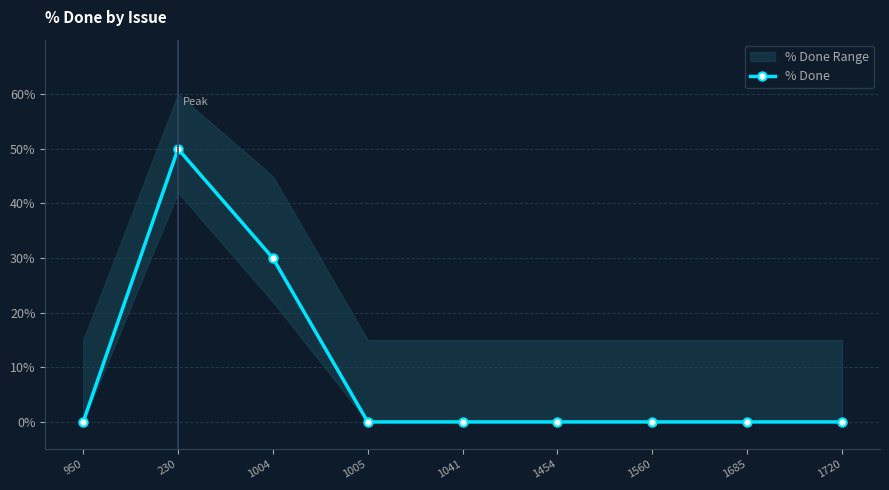

At which category does the data reach its first local peak?

230